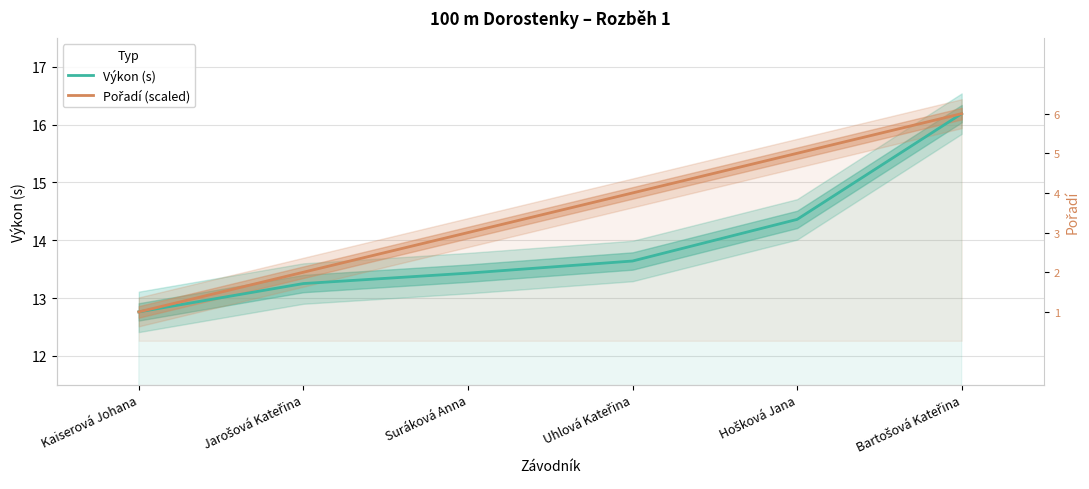

How many lines are shown in the chart?

2